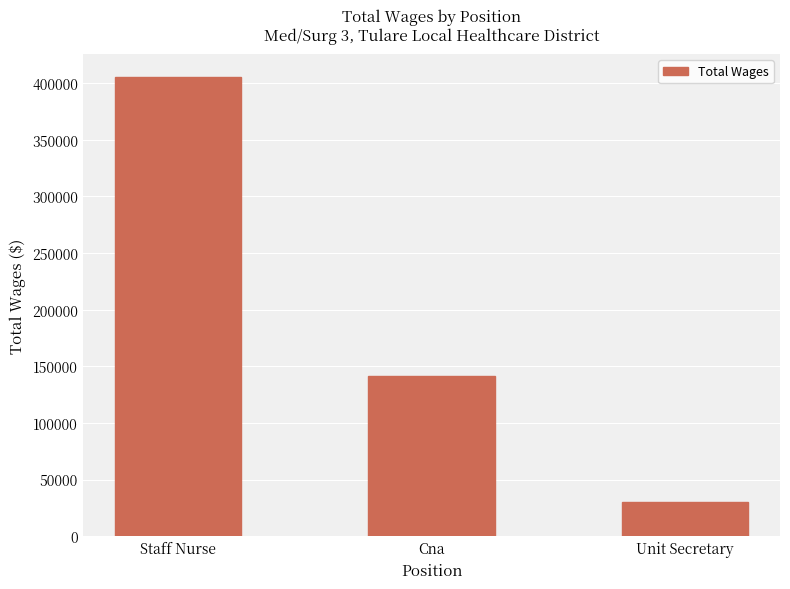

What is the minimum value shown in the chart?

30115